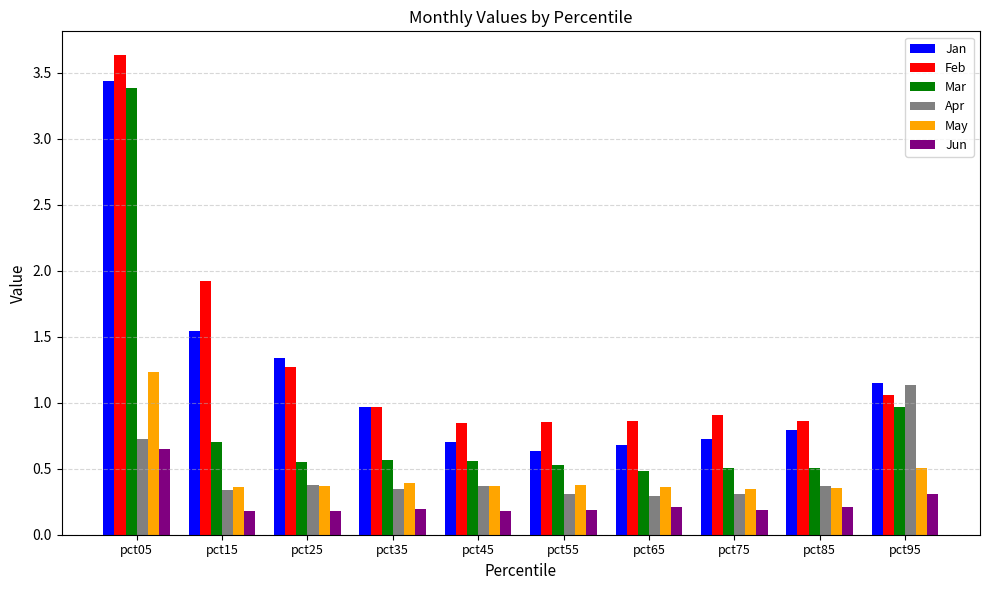

Which series has the largest range (max minus min)?

Mar